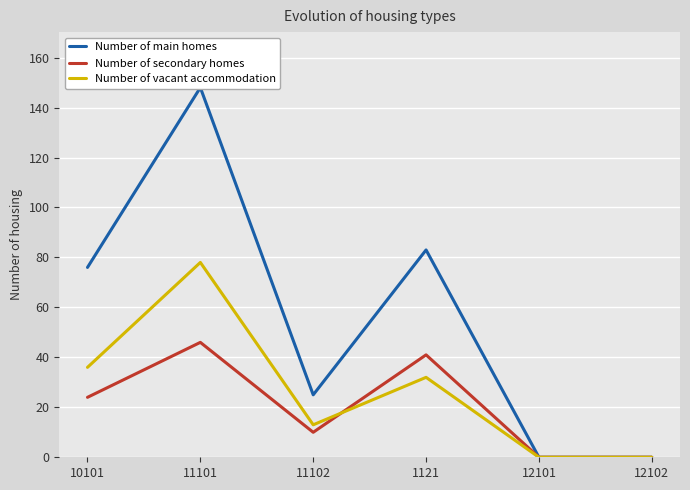

What is the sum of the Number of vacant accommodation values at 1121 and 12101?

32